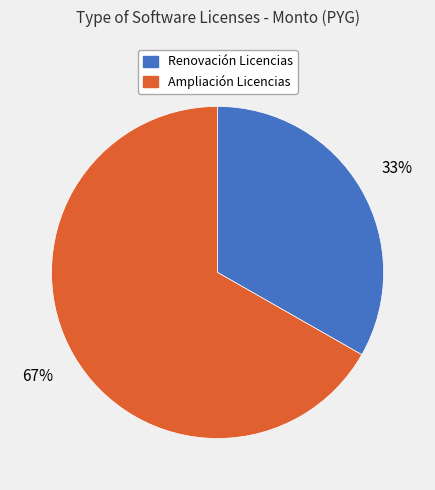

To the nearest percent, what is the average slice percentage?

50%